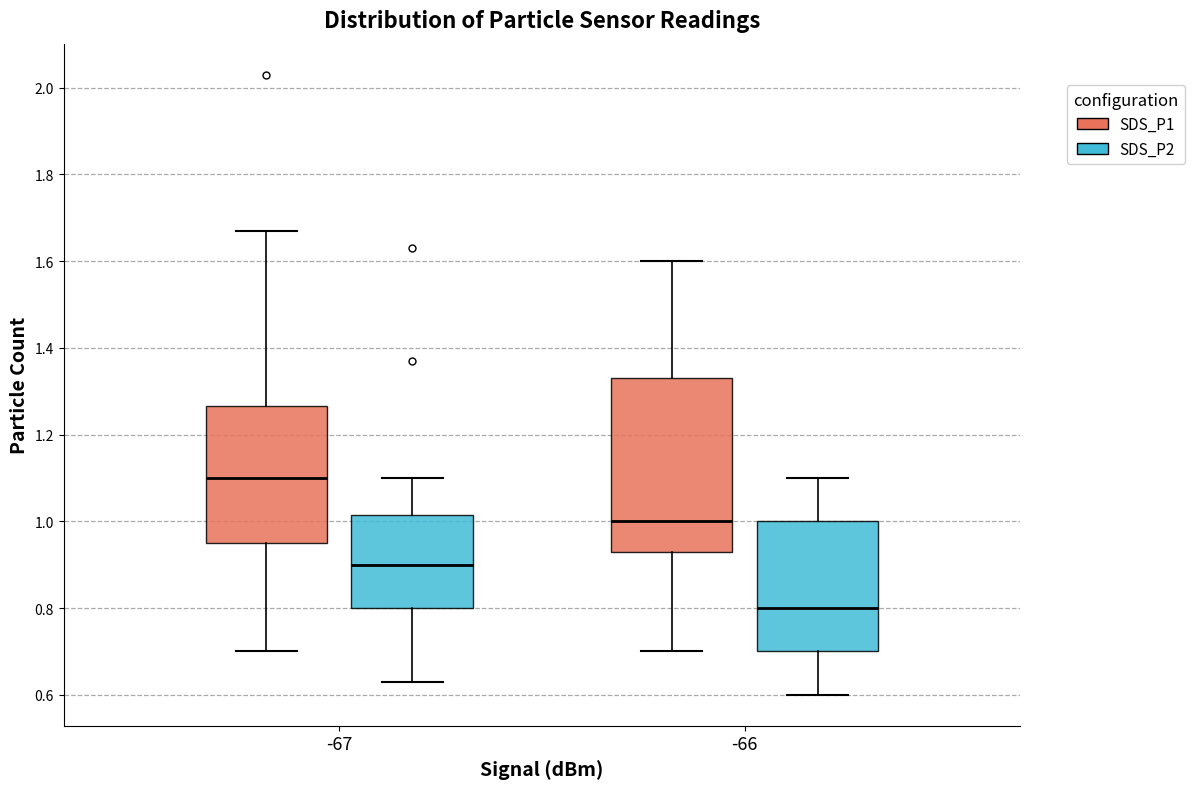

Where does the lower whisker of the box for -67 (SDS_P2) end on the y-axis? The values are not printed on the chart, so give them approximately, as read against the axis.

0.64